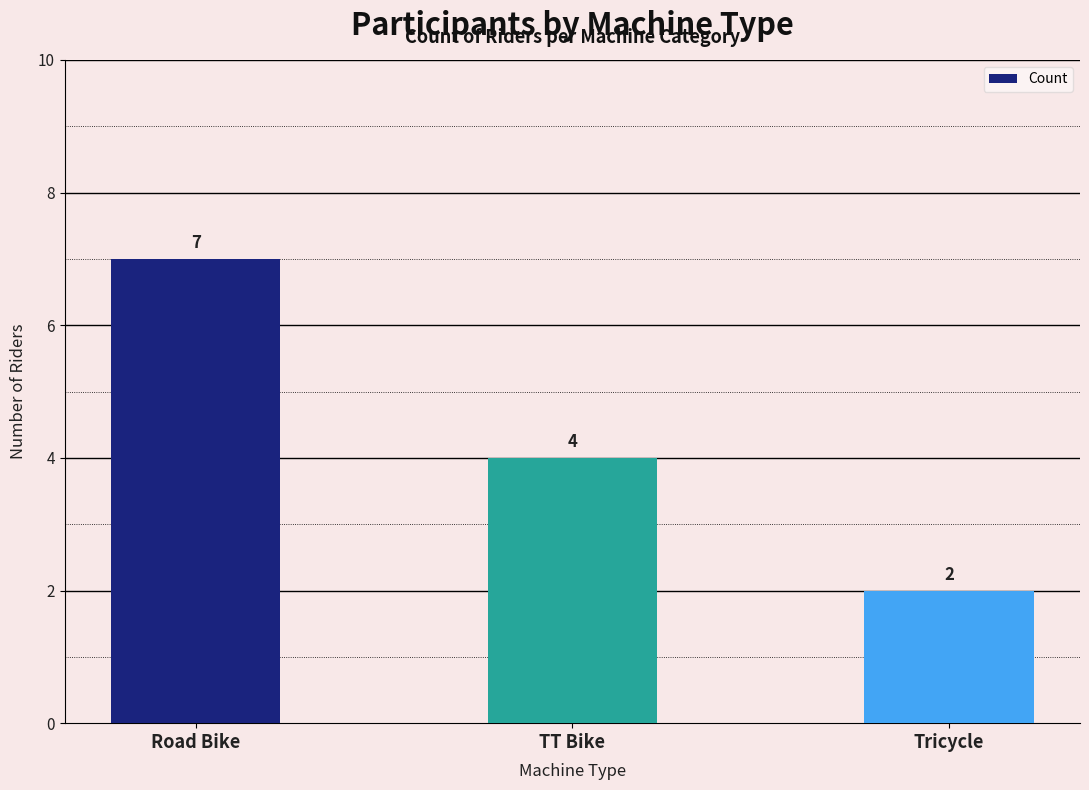

The value at Road Bike is 7. True or false?

True